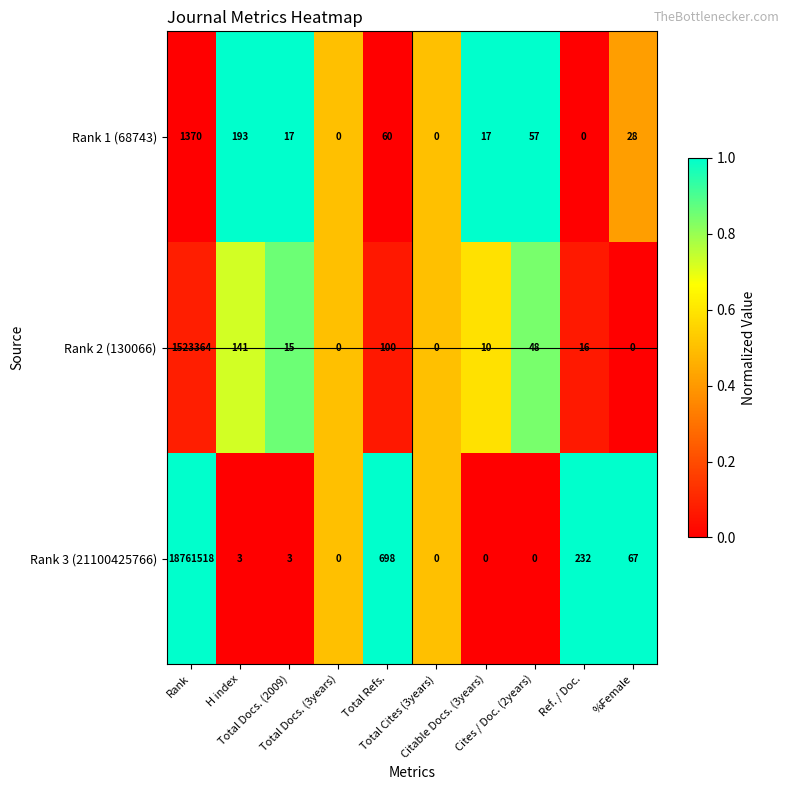

How many distinct data groups are displayed?

3